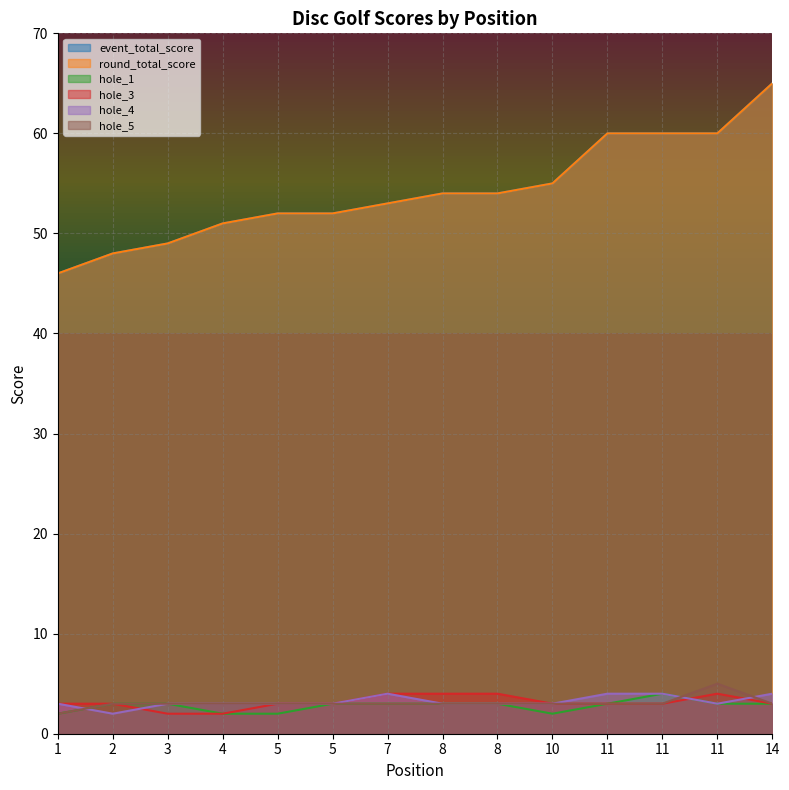

Count the number of data series in this chart.

6